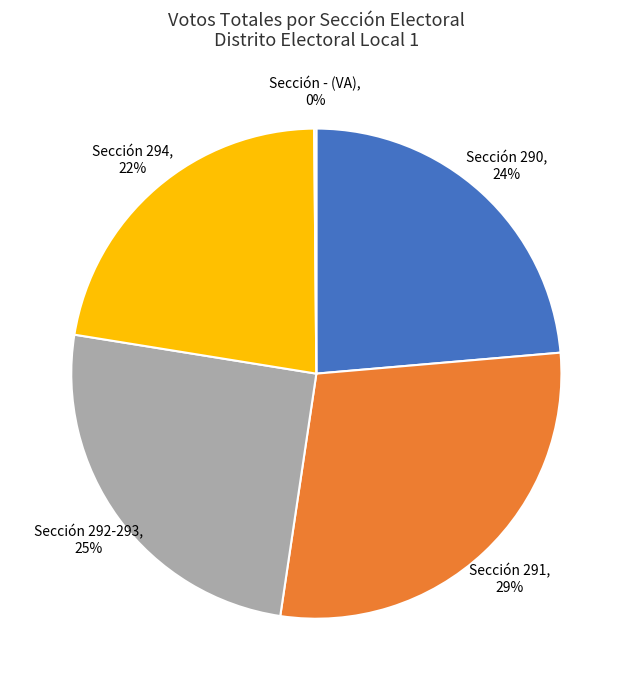

Is there any slice that represents more than half of the pie?

No